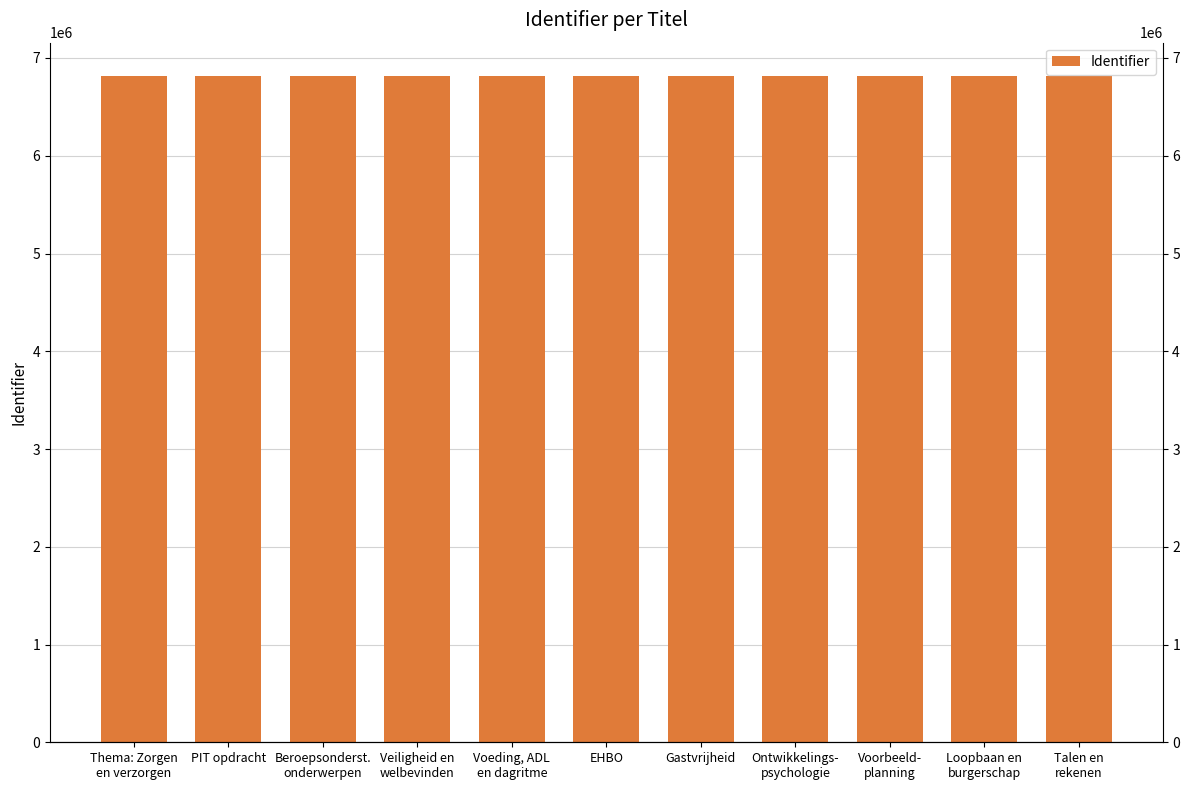

What is the sum of all values?

74975414